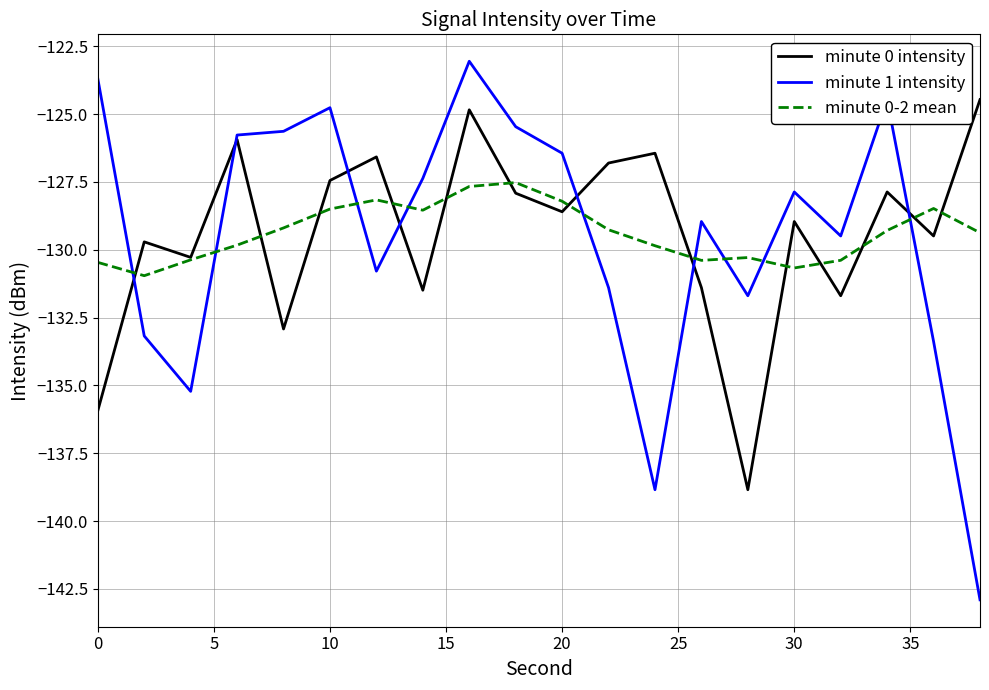

Which series has the largest range (max minus min)?

minute 1 intensity